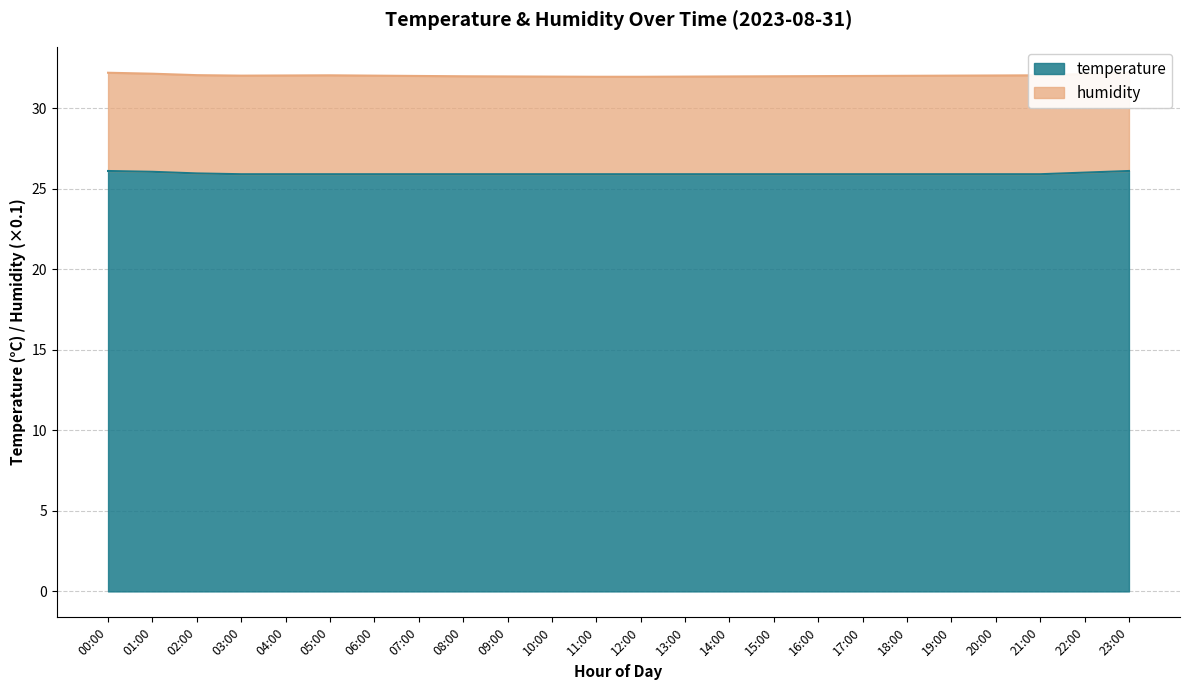

How many values are between 25 and 26?

21